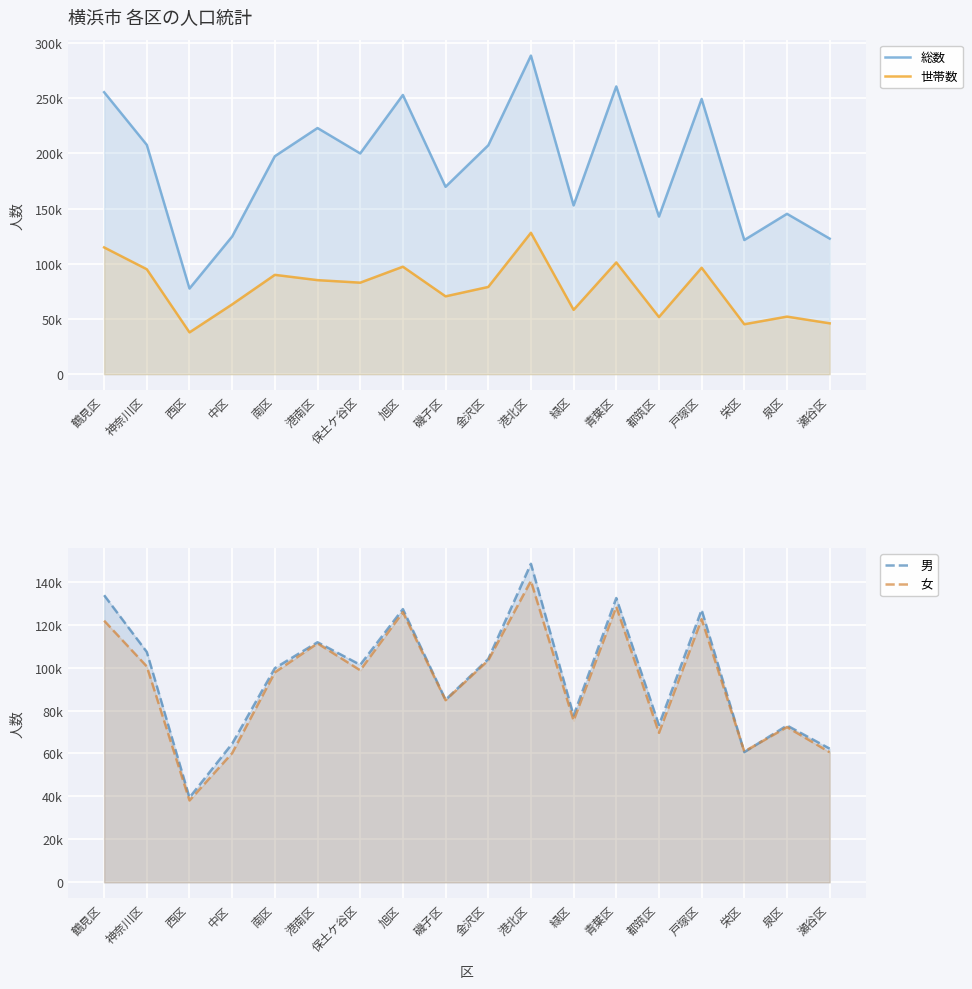

Reading left to right, what are all the values shown in this chart?

総数: 255535	207807	77615	124789	197532	223074	200055	253035	169816	207404	288710	152951	260765	142828	249418	121592	145323	122859
世帯数: 114884	95100	37900	63281	90025	85238	82943	97412	70554	79059	128149	58307	101277	51791	96444	45257	52184	46109
男: 133700	107270	39485	64597	99745	111802	101300	127245	84993	104009	148337	77644	132392	73207	126846	60659	73036	62265
女: 121835	100537	38130	60192	97787	111272	98755	125790	84823	103395	140373	75307	128373	69621	122572	60933	72287	60594